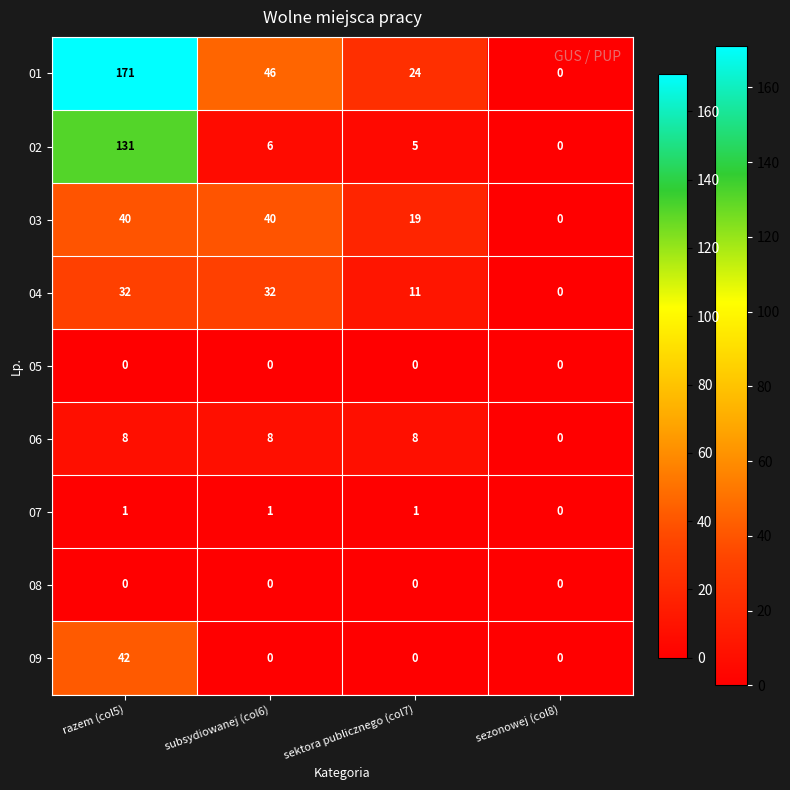

At how many categories does at least one series exceed 154?

1